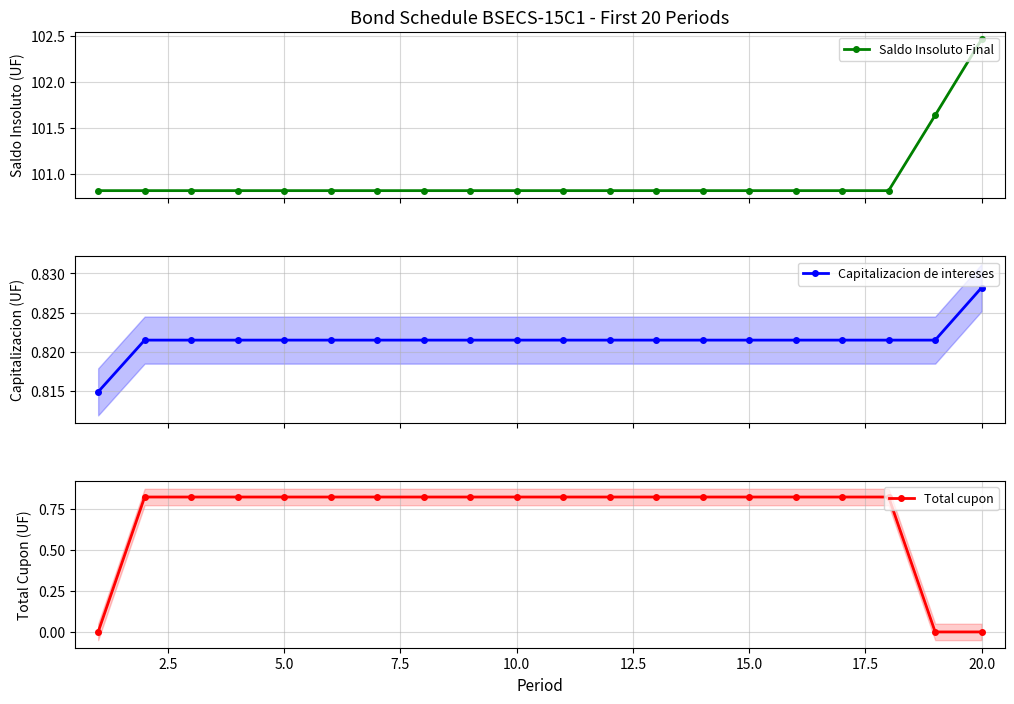

What is the value of the Saldo Insoluto Final point at the 12th from the left?

100.8